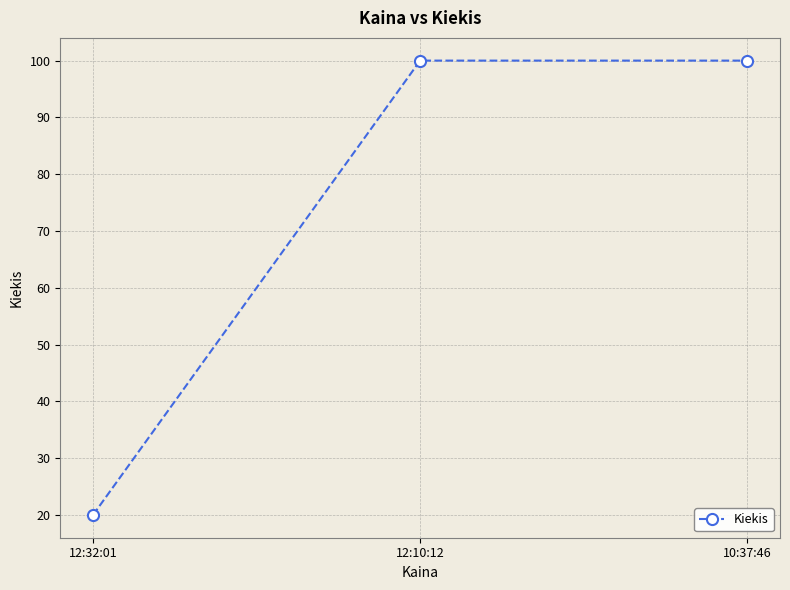

What is the change in value from 12:32:01 to 10:37:46?

+80